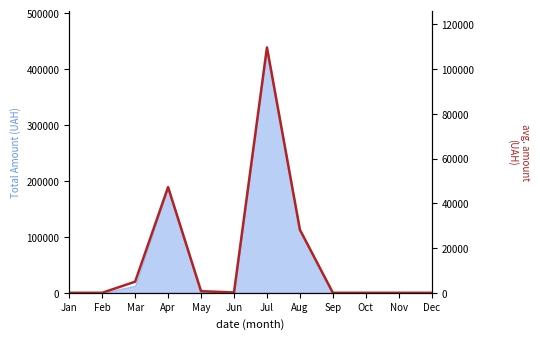

At which category does the data reach its first local peak?

Apr